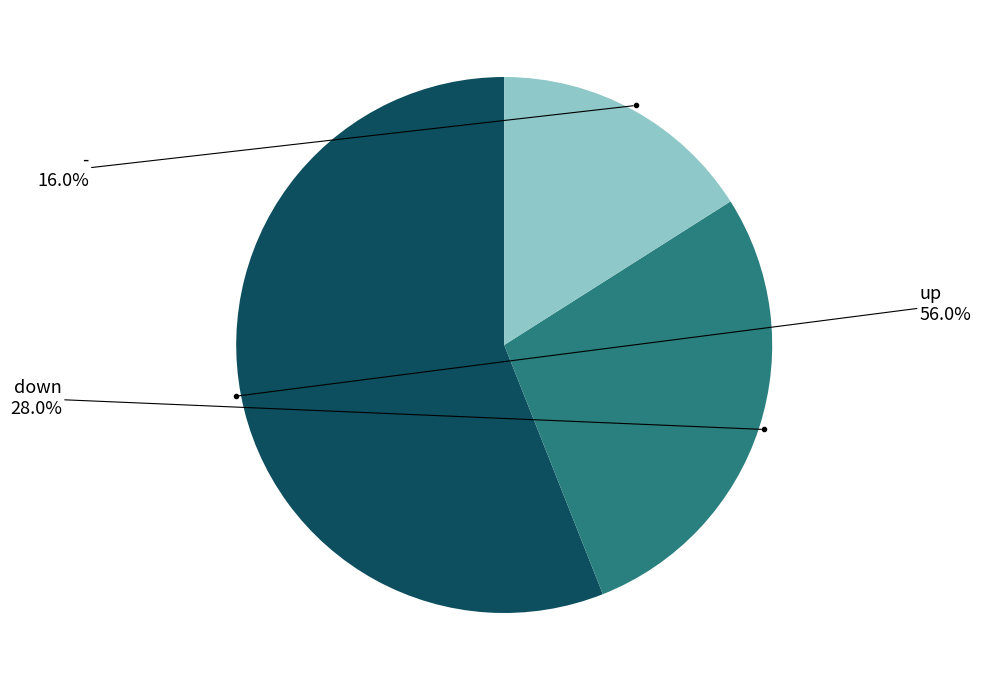

How many slices are in this pie chart?

3